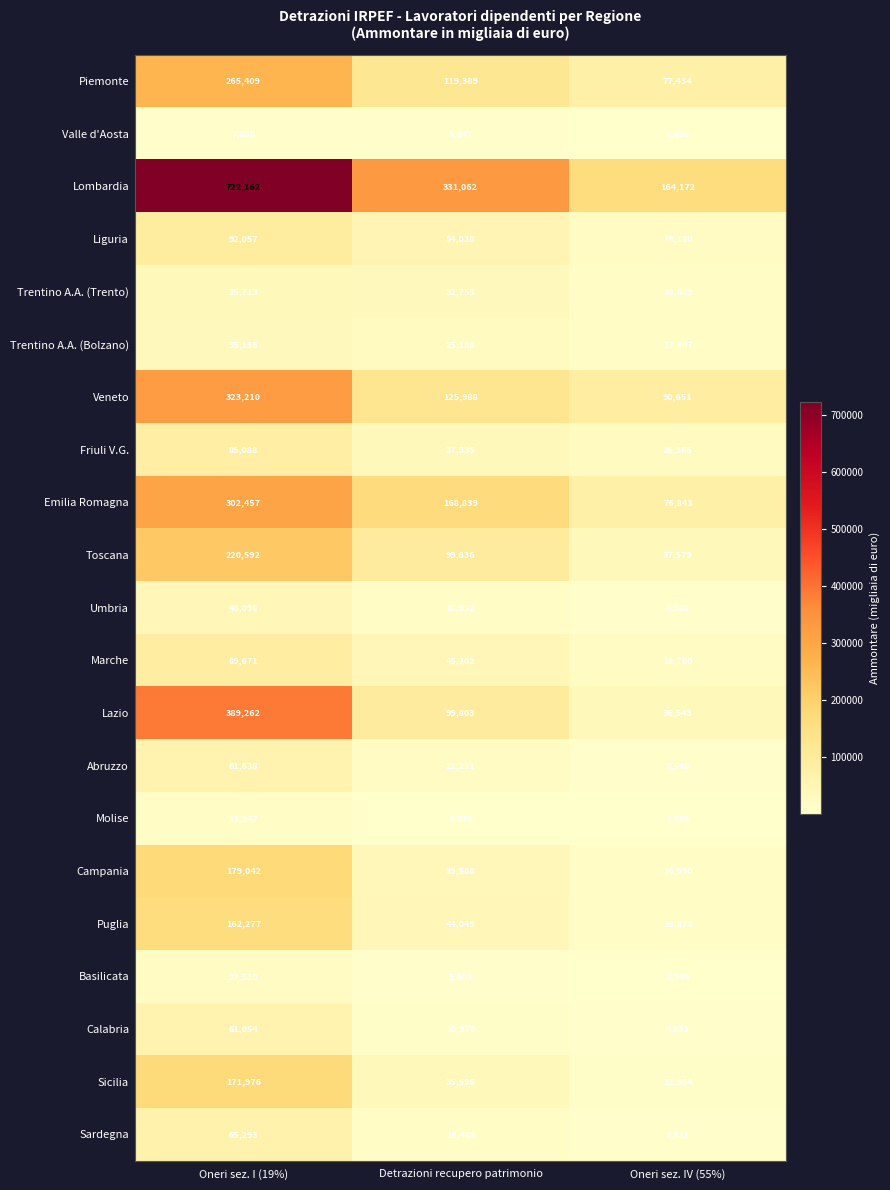

Rank the series by their maximum value, from highest to lowest.

Lombardia, Lazio, Veneto, Emilia Romagna, Piemonte, Toscana, Campania, Sicilia, Puglia, Liguria, Marche, Friuli V.G., Sardegna, Abruzzo, Calabria, Umbria, Trentino A.A. (Trento), Trentino A.A. (Bolzano), Basilicata, Molise, Valle d'Aosta